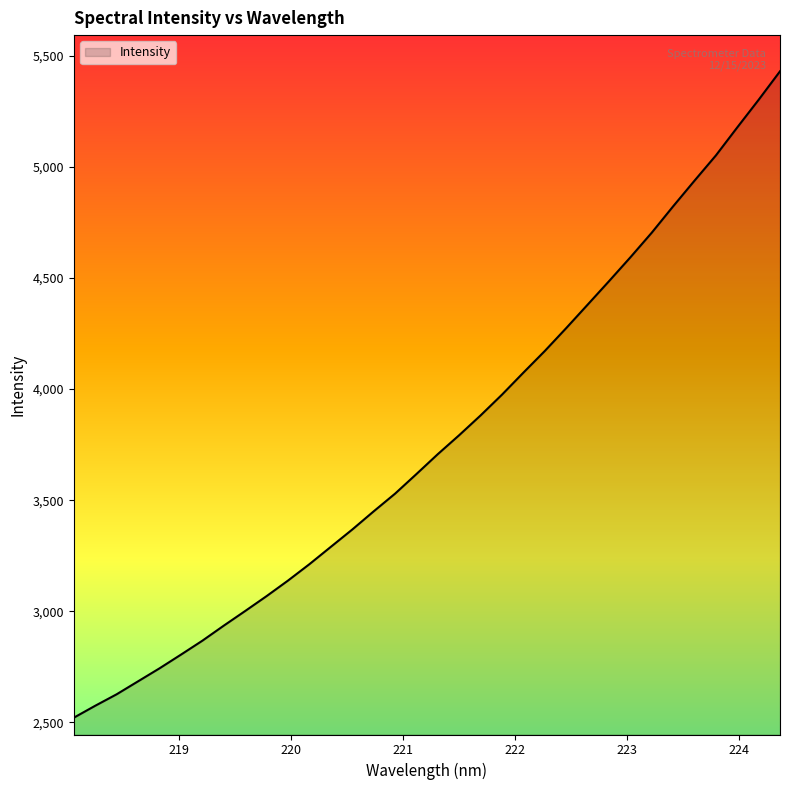

What is the difference between the maximum and minimum values?

2910.9